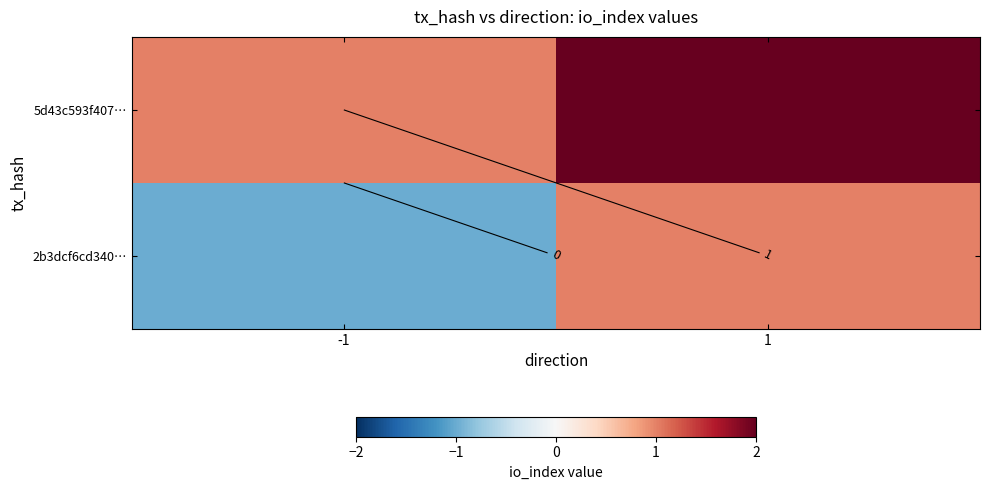

What is the difference between the maximum and minimum values in the 2b3dcf6cd340… series?

2